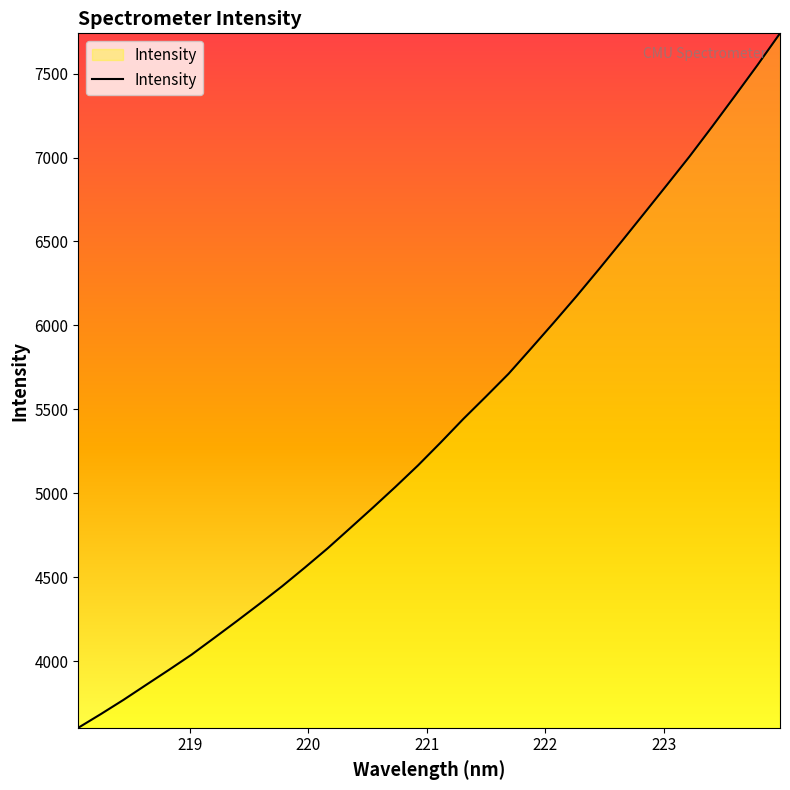

What is the difference between the maximum and minimum values?

4135.7